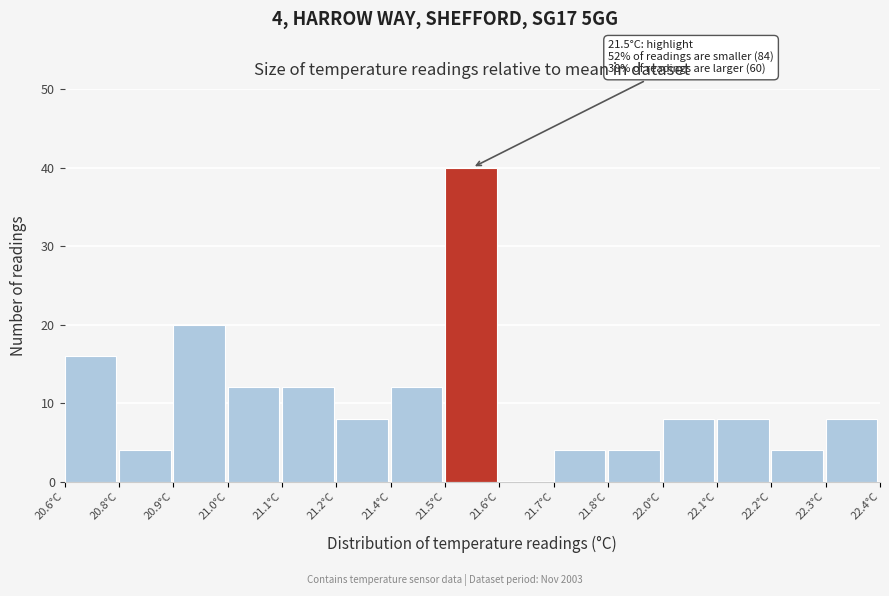

Reading left to right, extract all data points from this chart.

20.6°C=16	20.8°C=4	20.9°C=20	21.0°C=12	21.1°C=12	21.2°C=8	21.4°C=12	21.5°C=40	21.6°C=0	21.7°C=4	21.8°C=4	22.0°C=8	22.1°C=8	22.2°C=4	22.3°C=8